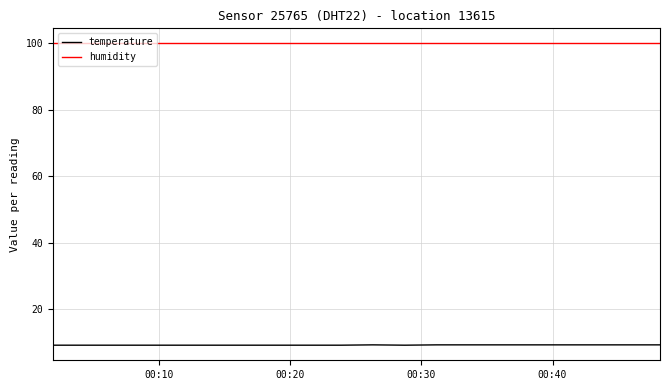

True or false: temperature and humidity cross at least once.

False